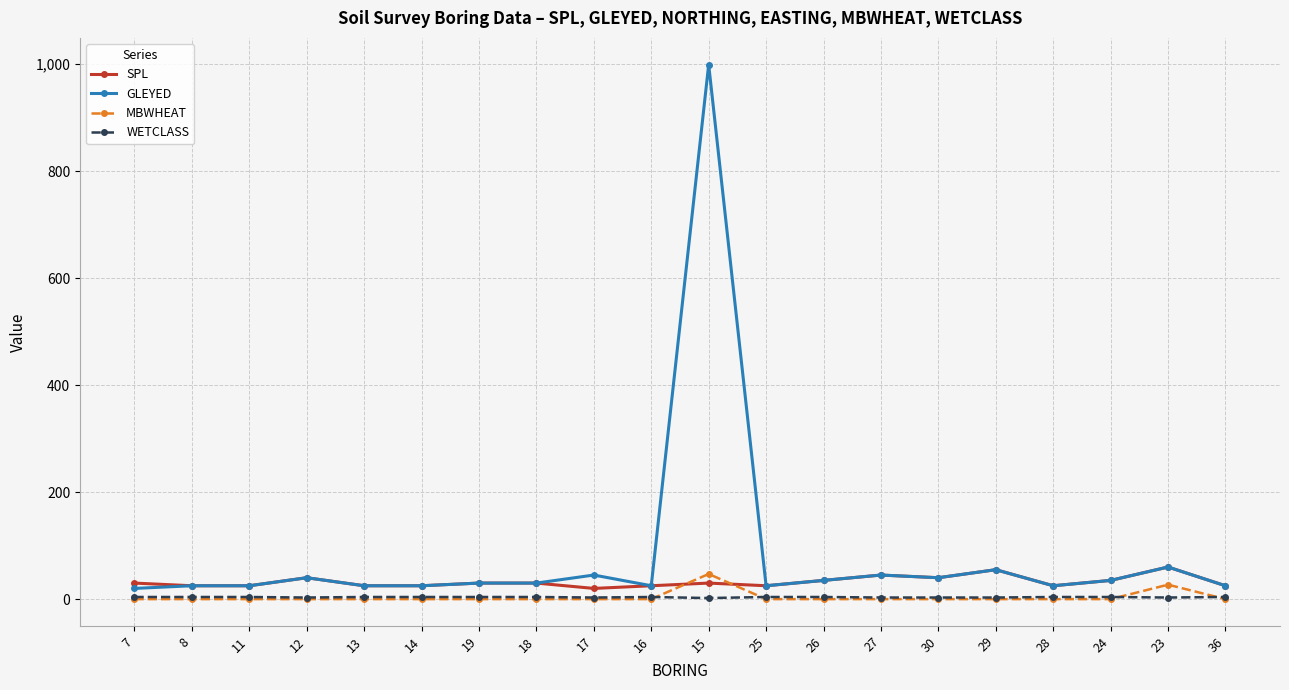

At how many categories does at least one series exceed 659?

1